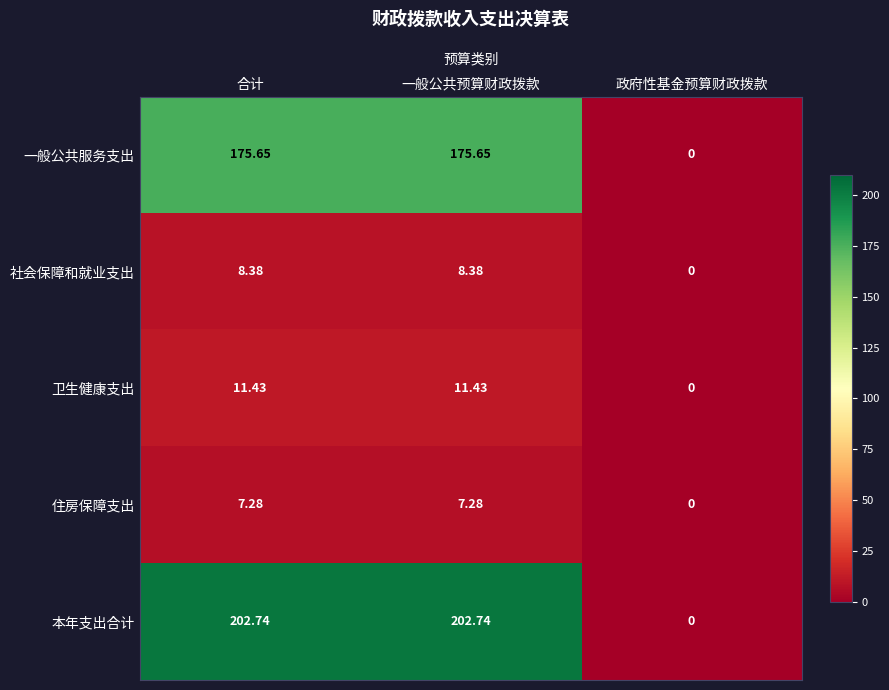

Which category has the lowest value in the 一般公共服务支出 series?

政府性基金预算财政拨款